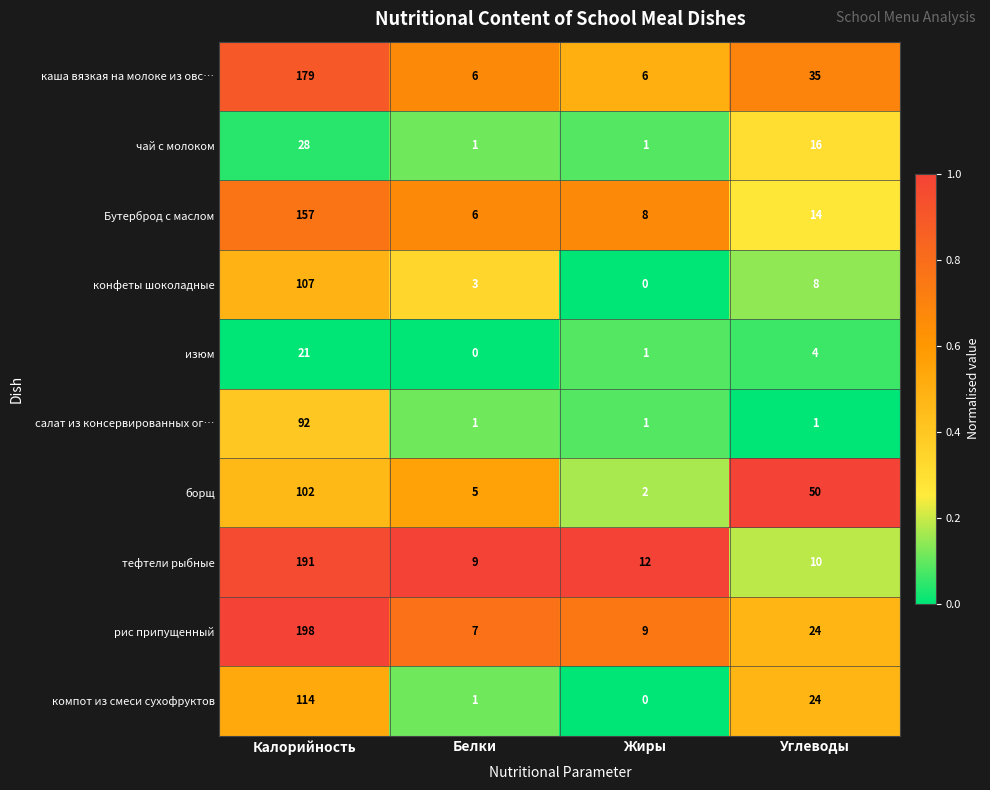

Which label corresponds to the largest value in the chart?

Калорийность